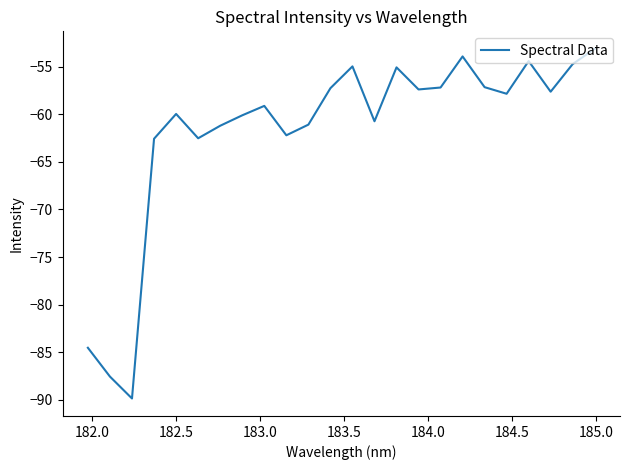

What is the smallest value displayed?

-89.9